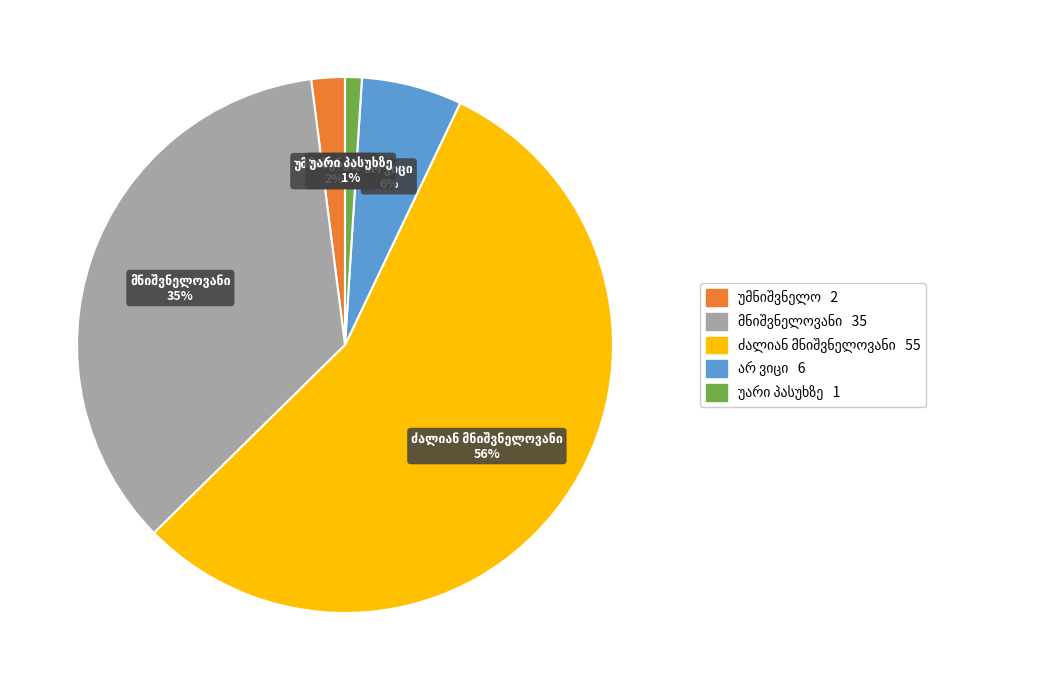

Is there any slice that represents more than half of the pie?

Yes